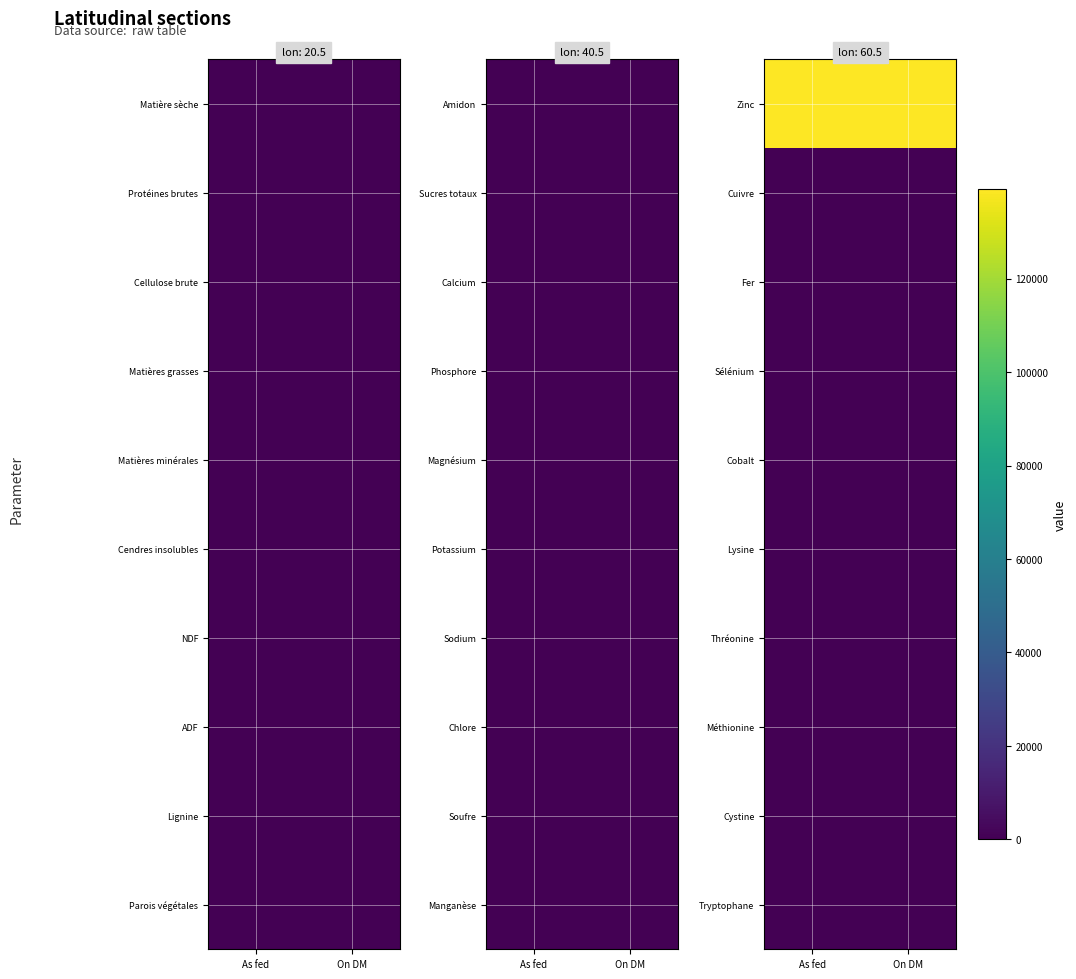

Which category has the lowest value across all series?

As fed